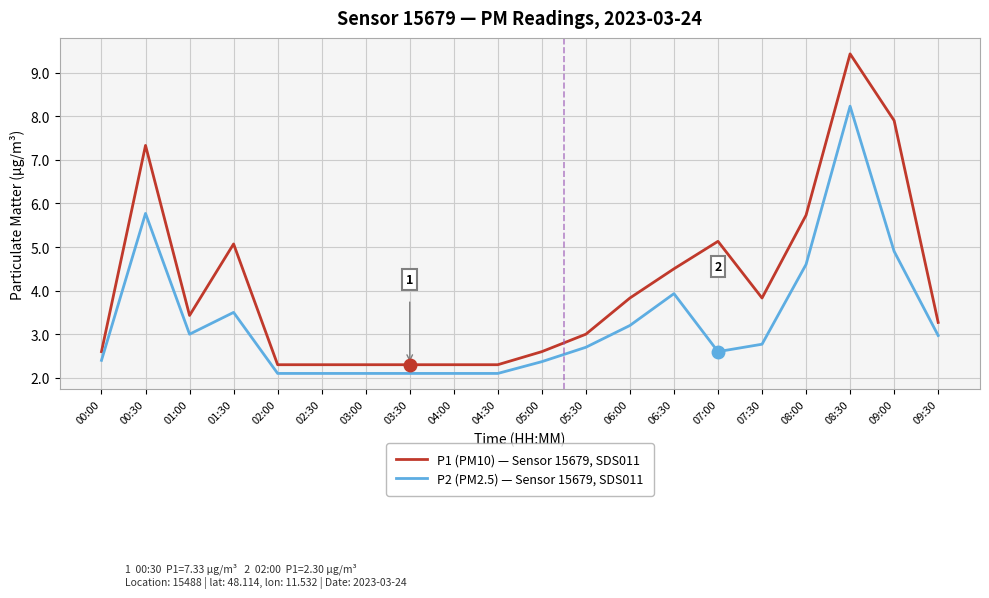

True or false: P1 (PM10) — Sensor 15679, SDS011 and P2 (PM2.5) — Sensor 15679, SDS011 intersect in this chart.

False